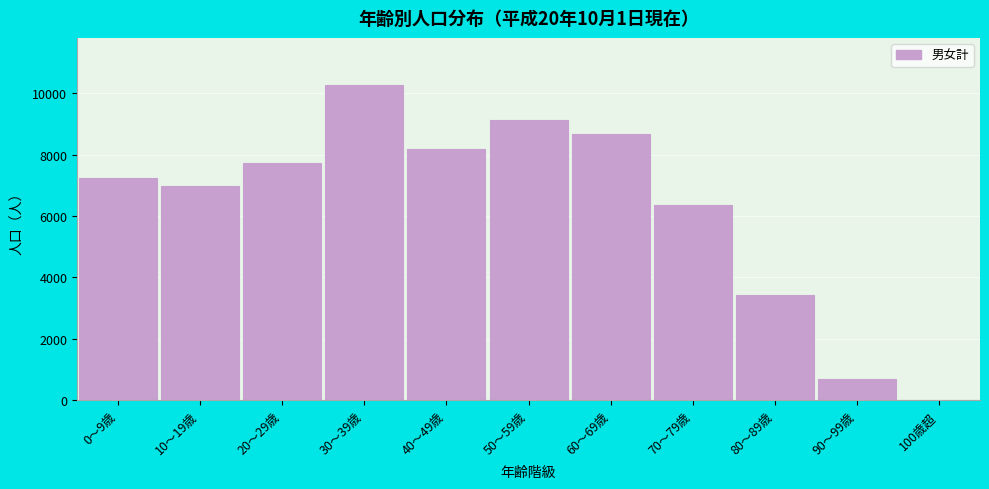

Reading right to left, what are all the values shown in this chart?

100歳超=25	90～99歳=705	80～89歳=3420	70～79歳=6358	60～69歳=8664	50～59歳=9137	40～49歳=8179	30～39歳=10256	20～29歳=7736	10～19歳=6973	0～9歳=7228